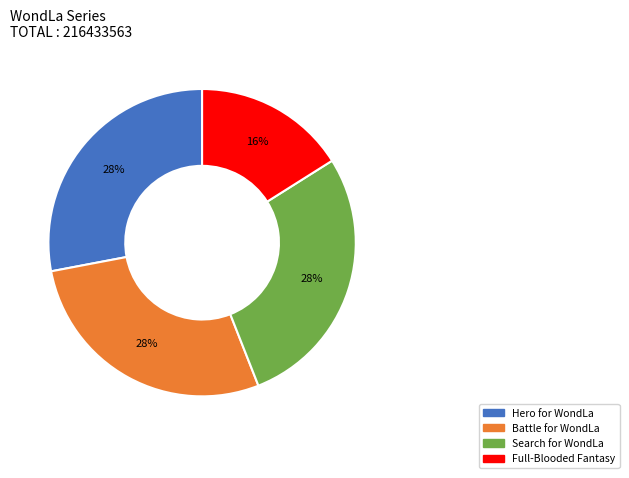

Is the sum of Full-Blooded Fantasy and Hero for WondLa greater than half?

No